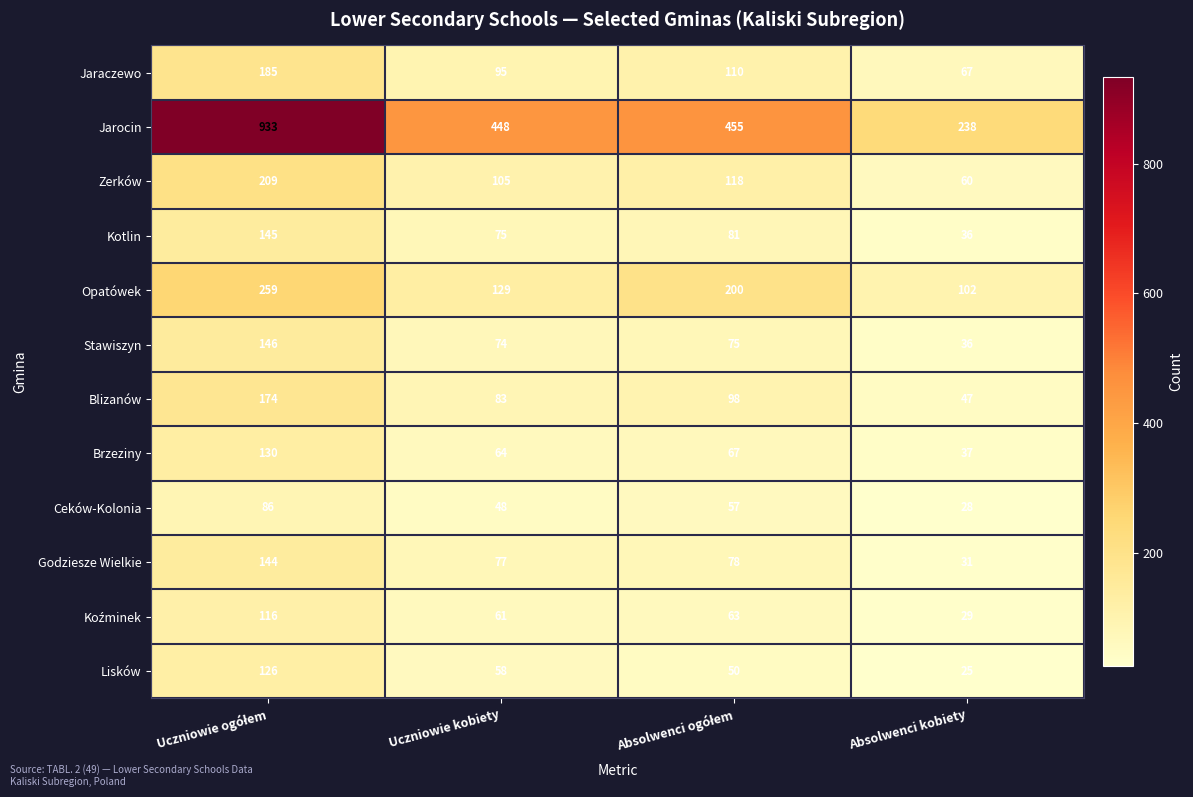

The value of Blizanów at Absolwenci kobiety is 17. True or false?

False